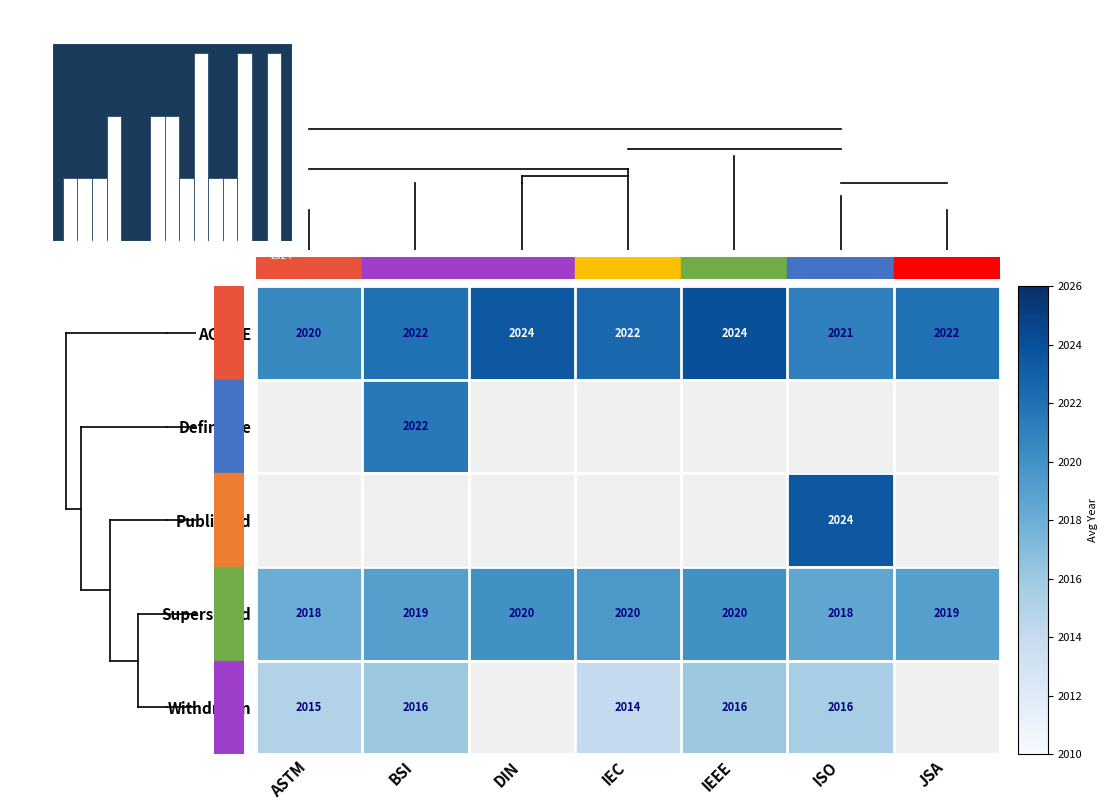

What is the sum of the Superseded values at BSI and IEC?

4039